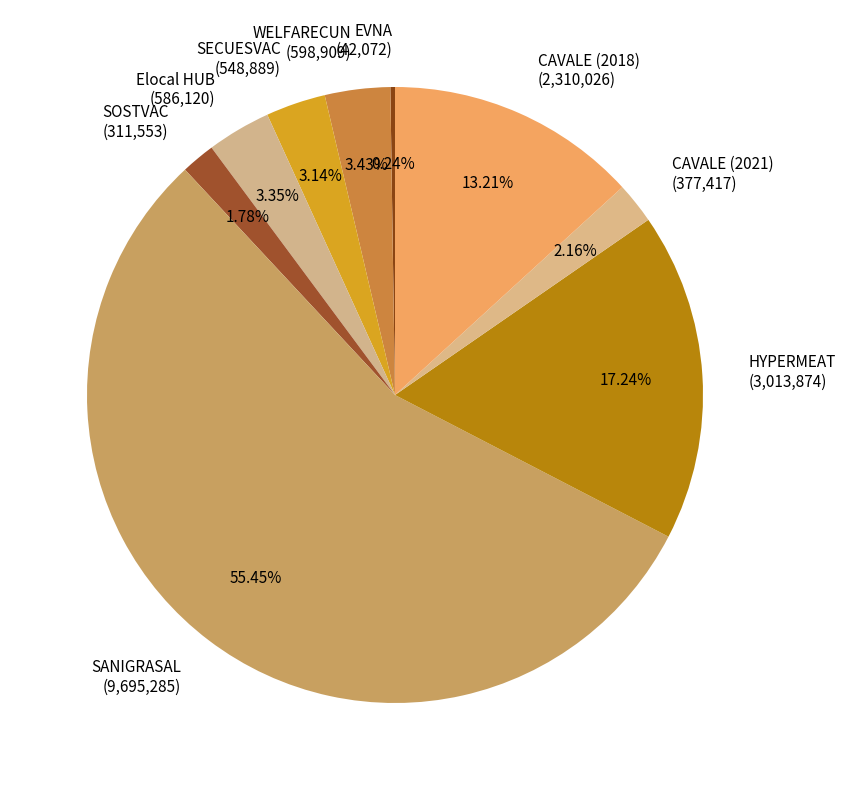

Do CAVALE (2018) (2,310,026) and CAVALE (2021) (377,417) together represent more than half of the pie?

No